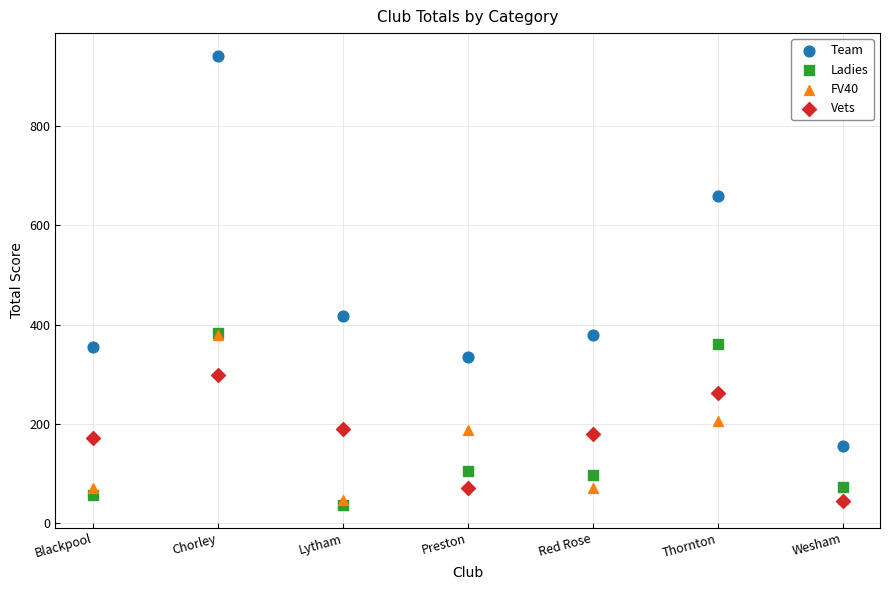

Which series contains the highest Y value?

Team